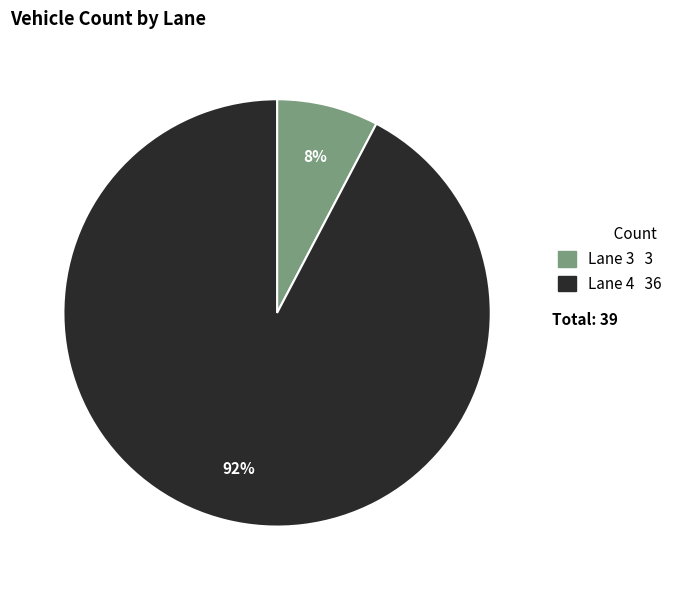

Is it true that Lane 4 is 85% of the pie?

False